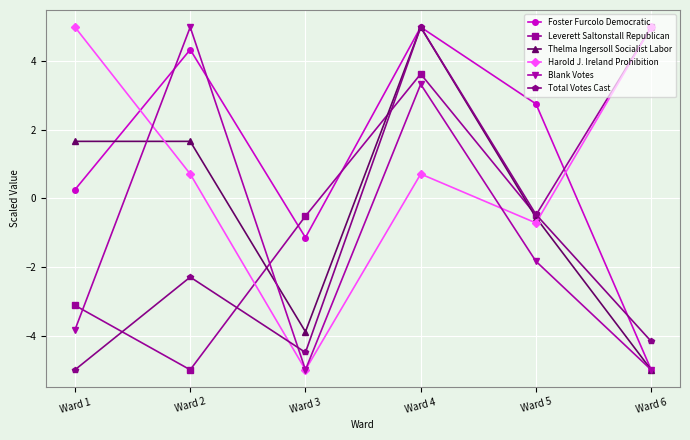

How many series are shown in this chart?

6